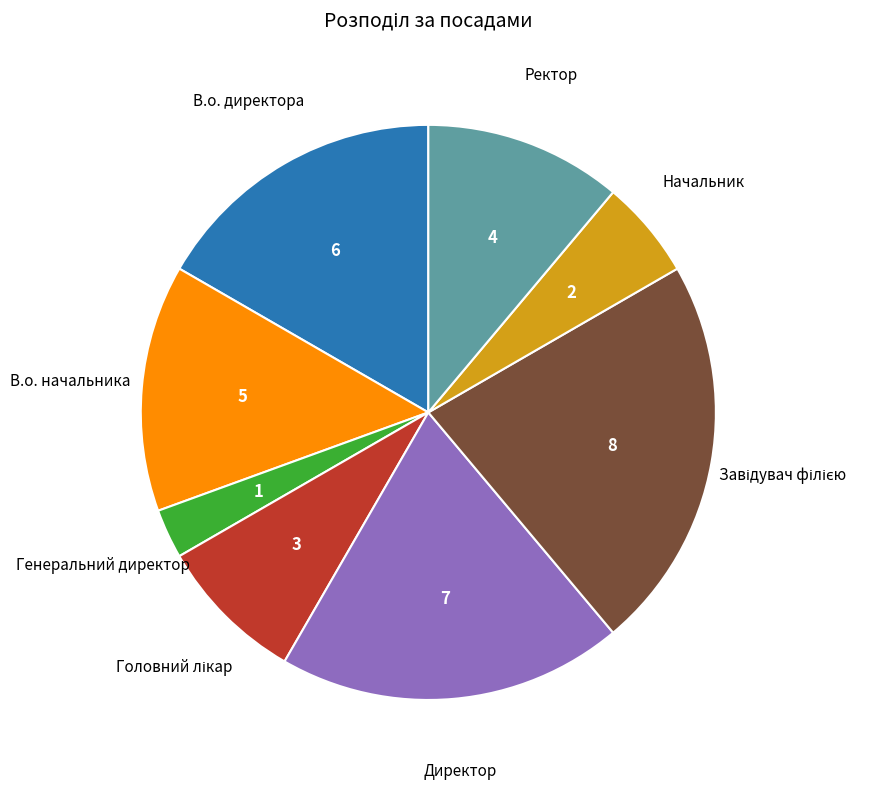

Is Ректор the majority of the pie?

No